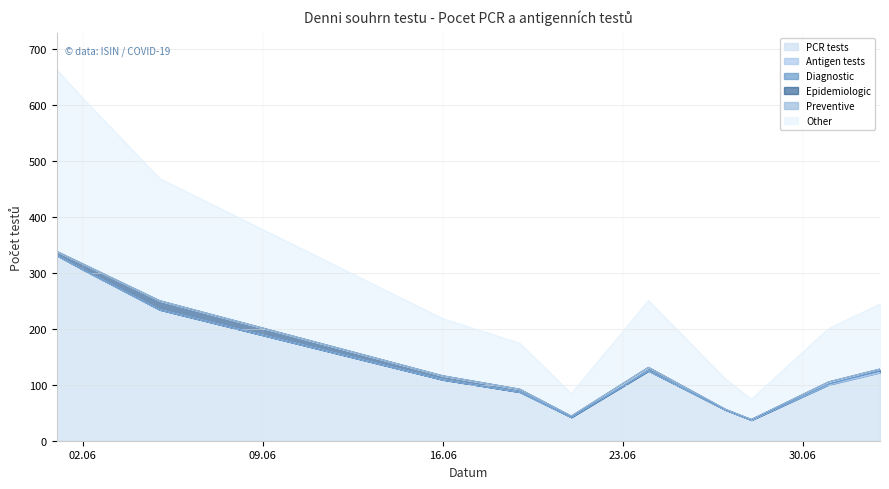

What is the difference between the highest and lowest values at 16.06.2020?

109